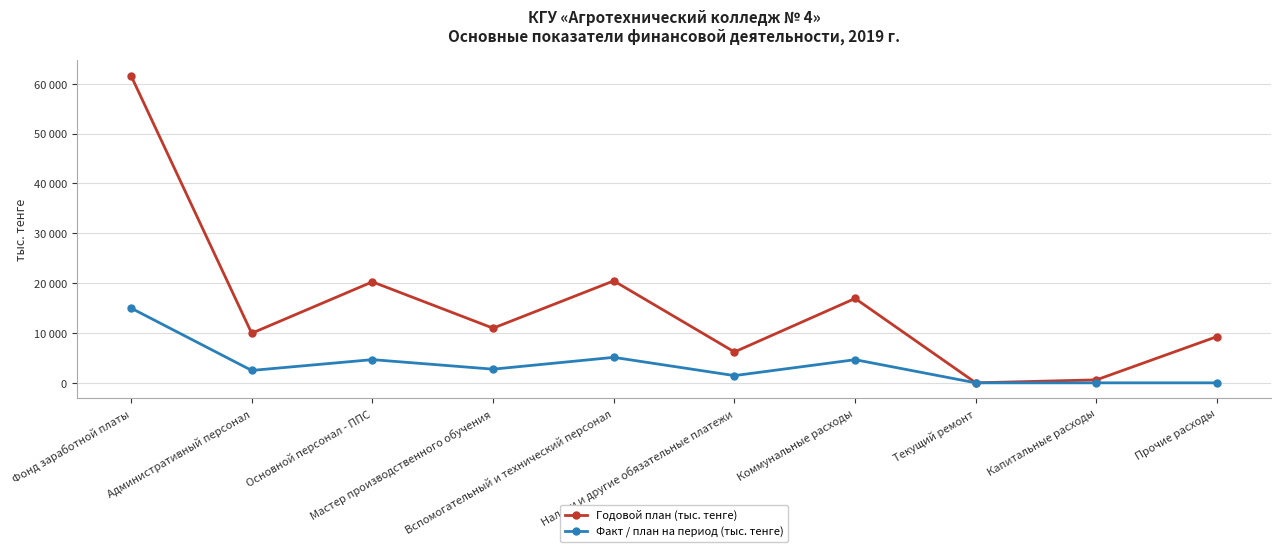

Which series has the largest range (max minus min)?

Годовой план (тыс. тенге)